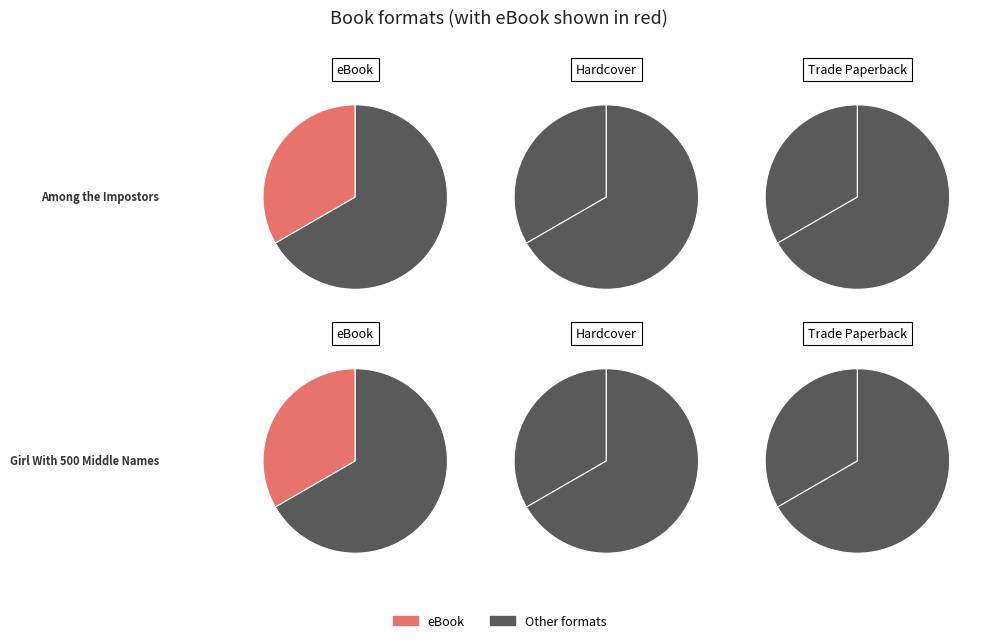

How many segments does this pie chart have?

2